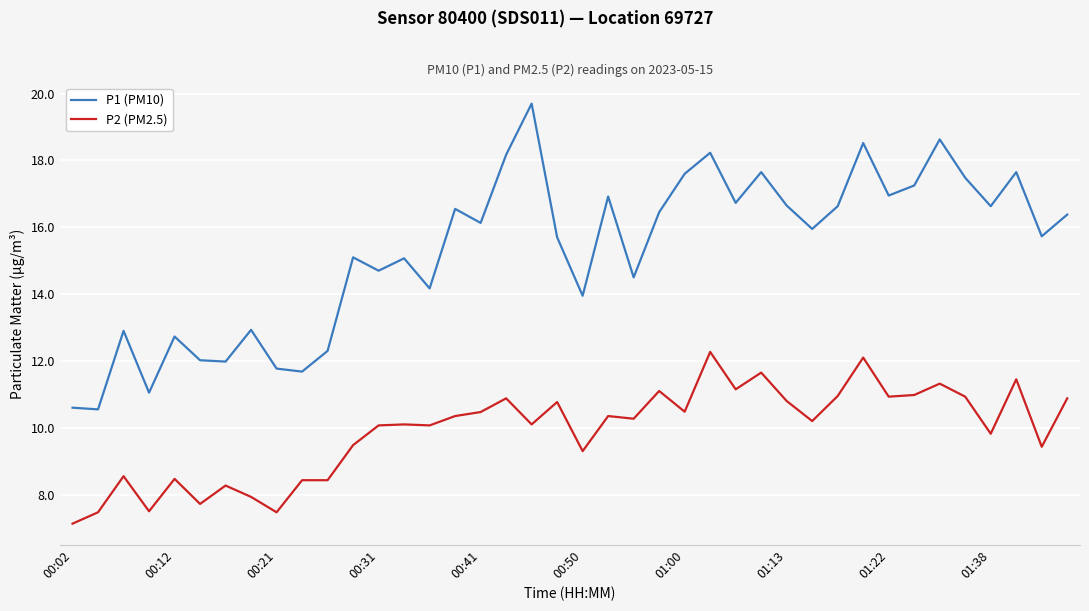

Which series has the widest spread of values?

P1 (PM10)